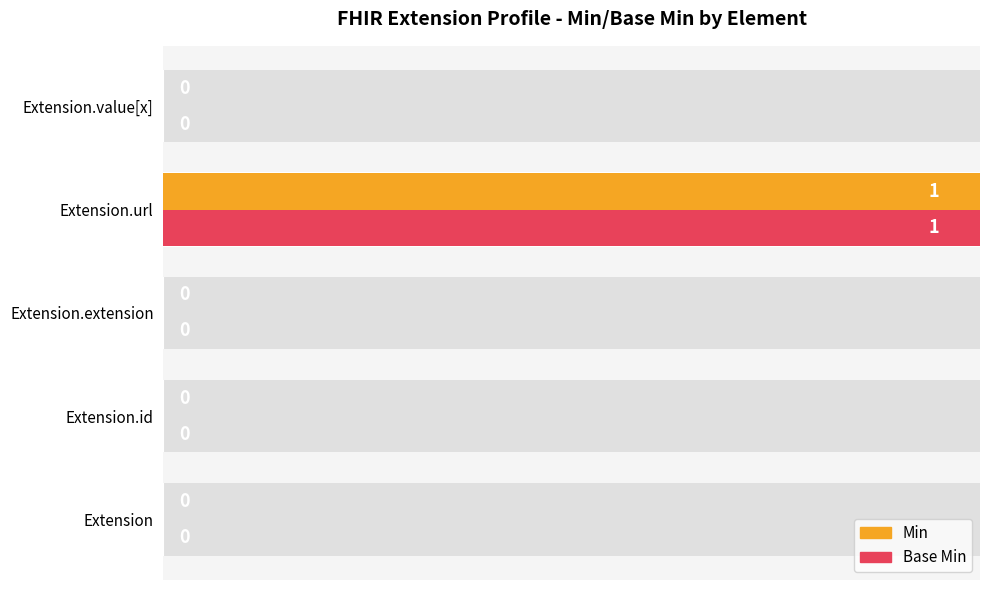

Reading left to right, transcribe all the data shown in this chart.

Min: 0	0	0	1	0
Base Min: 0	0	0	1	0